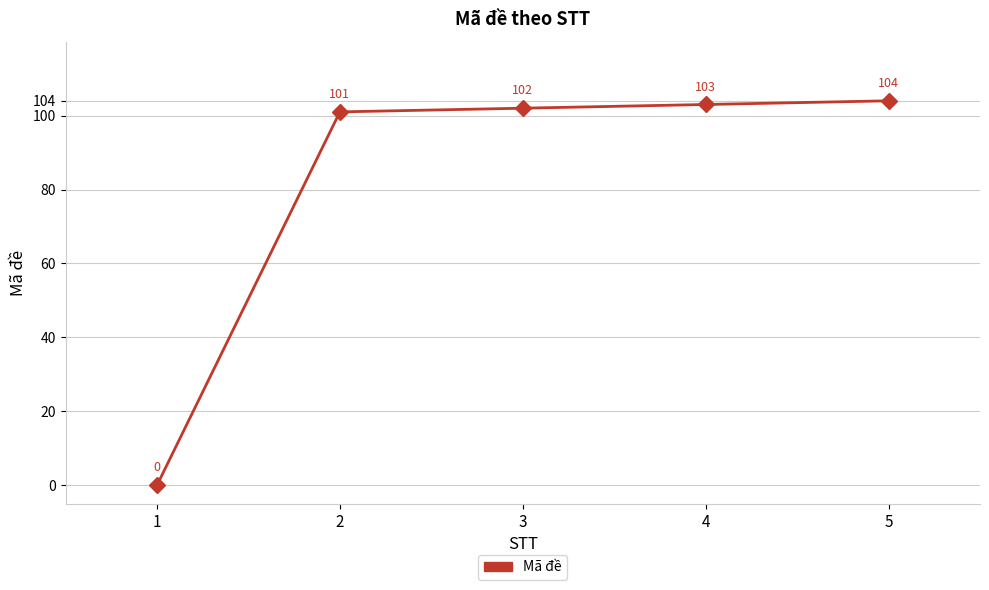

Reading right to left, what are all the values shown in this chart?

104	103	102	101	0